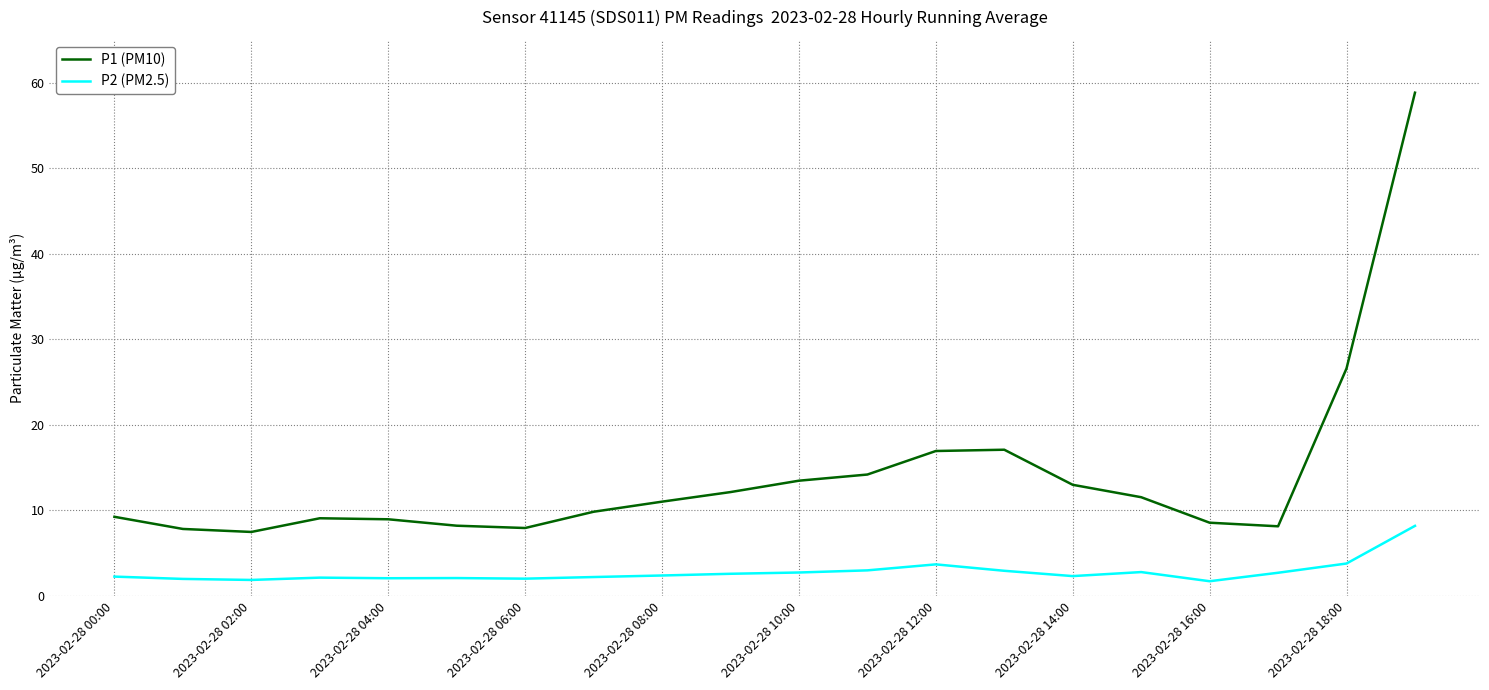

List the series in order of their peak value, lowest first.

P2 (PM2.5), P1 (PM10)